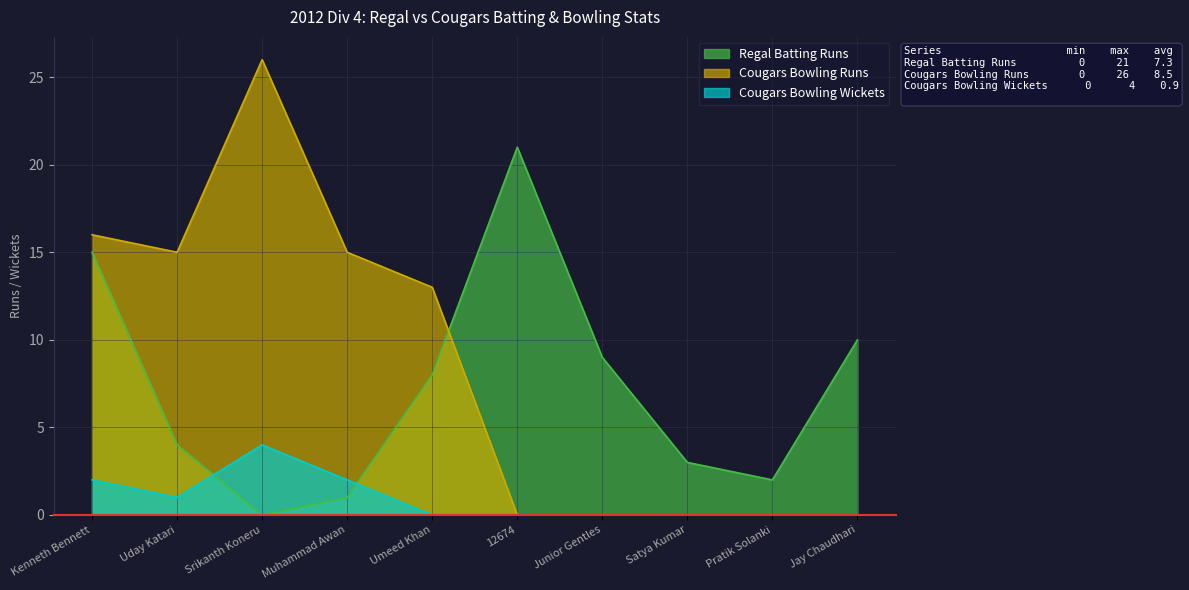

Reading left to right, extract all data points from this chart.

Regal Batting Runs: 15	4	0	1	8	21	9	3	2	10
Cougars Bowling Runs: 16	15	26	15	13	0	0	0	0	0
Cougars Bowling Wickets: 2	1	4	2	0	0	0	0	0	0